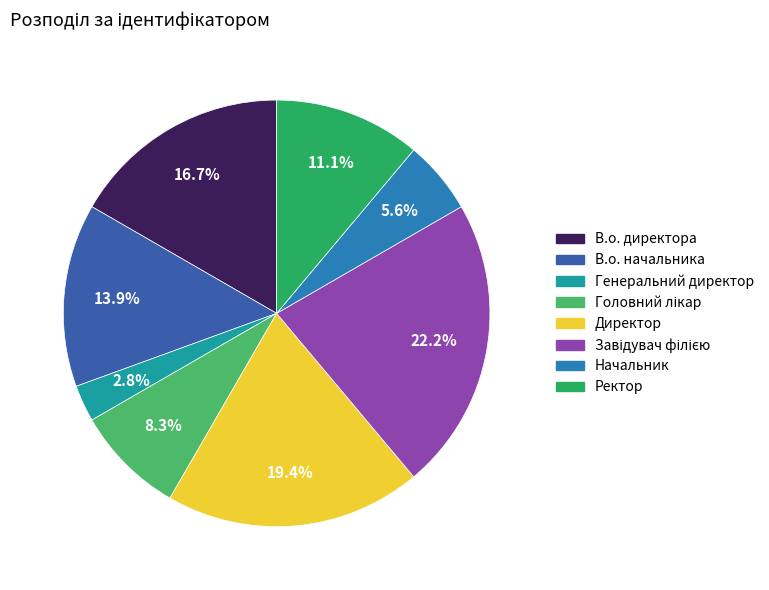

Which category has the smallest portion of the pie?

Генеральний директор